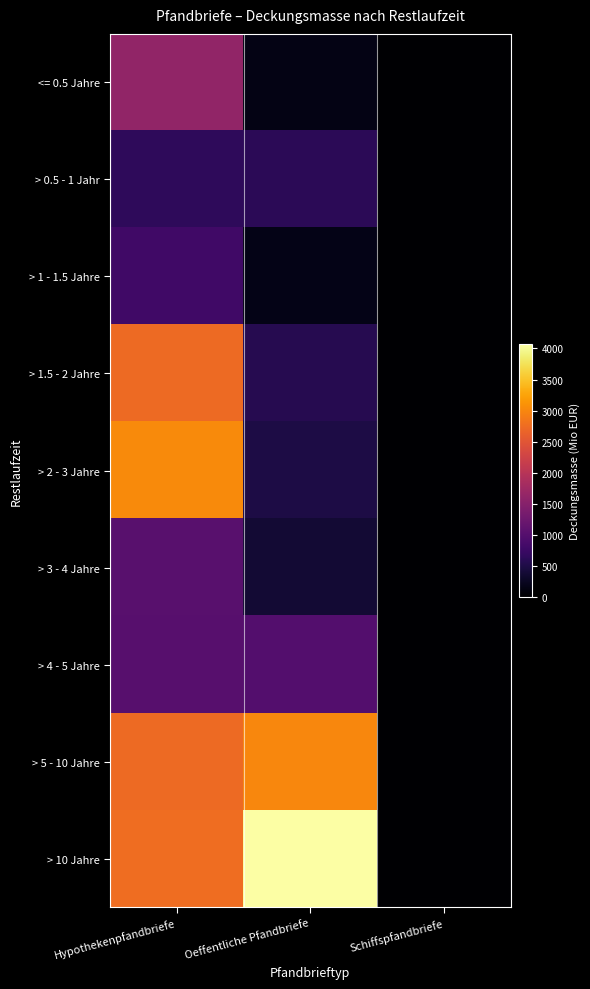

At which category does the chart reach its minimum across all series?

Schiffspfandbriefe